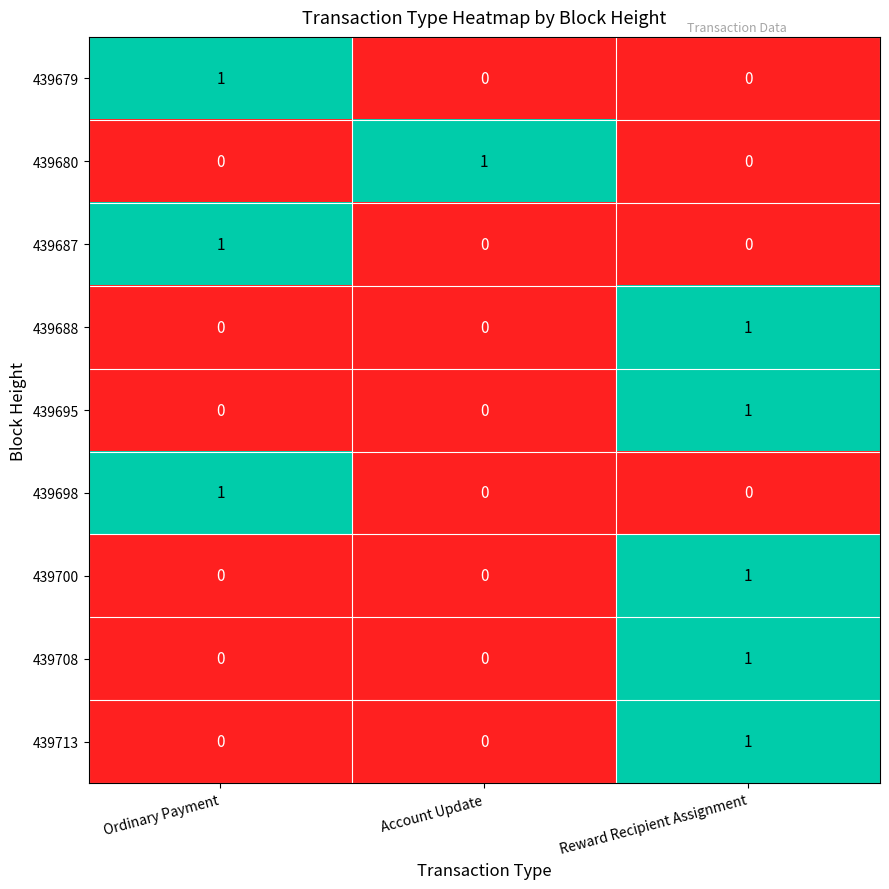

Count the 439708 values in the range 0 to 1.

3